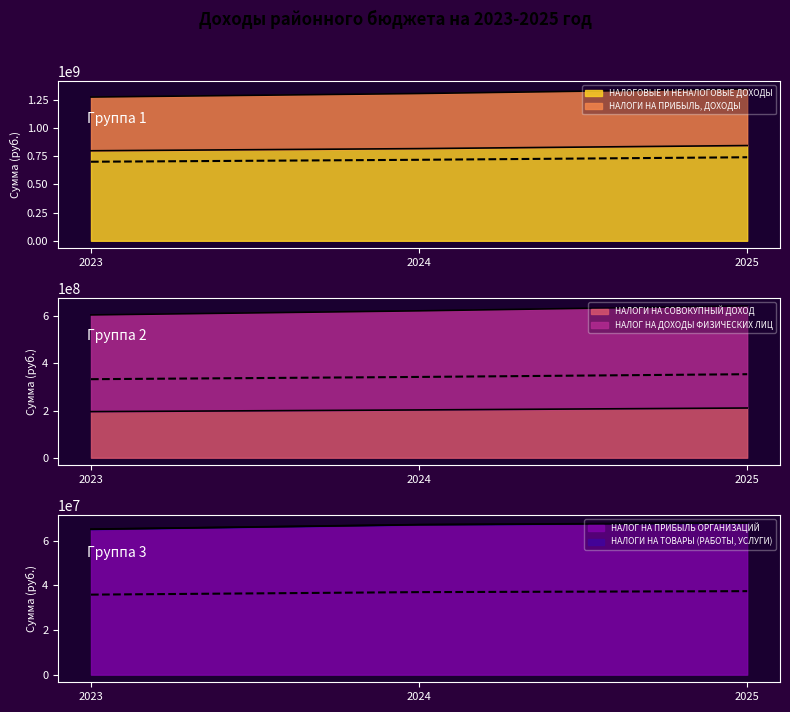

What are all the series names shown in the legend?

НАЛОГОВЫЕ И НЕНАЛОГОВЫЕ ДОХОДЫ, НАЛОГИ НА ПРИБЫЛЬ, ДОХОДЫ, НАЛОГИ НА СОВОКУПНЫЙ ДОХОД, НАЛОГ НА ДОХОДЫ ФИЗИЧЕСКИХ ЛИЦ, НАЛОГ НА ПРИБЫЛЬ ОРГАНИЗАЦИЙ, НАЛОГИ НА ТОВАРЫ (РАБОТЫ, УСЛУГИ)